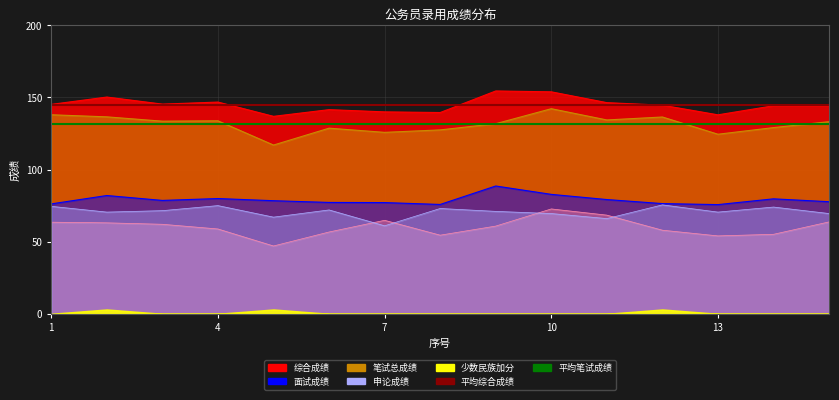

List the labels in order of 笔试总成绩 value, largest first.

10, 1, 2, 12, 11, 4, 3, 15, 9, 14, 6, 8, 7, 13, 5